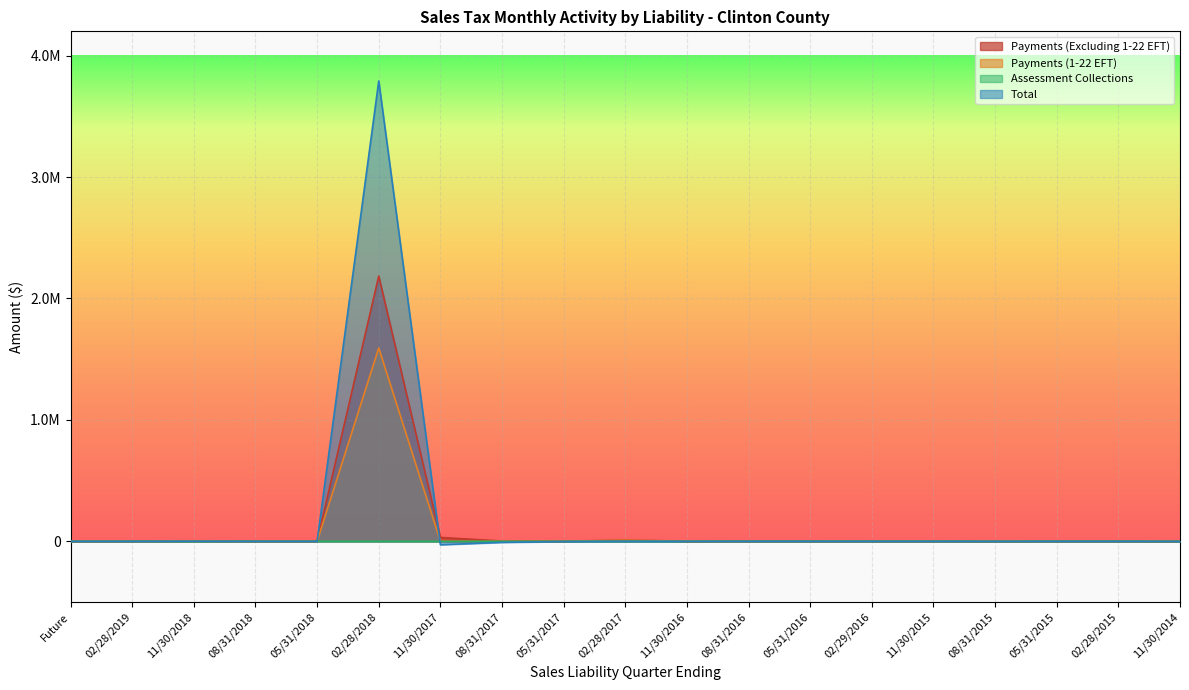

Between which two adjacent categories do Payments (1-22 EFT) and Total first intersect?

02/28/2018 and 11/30/2017